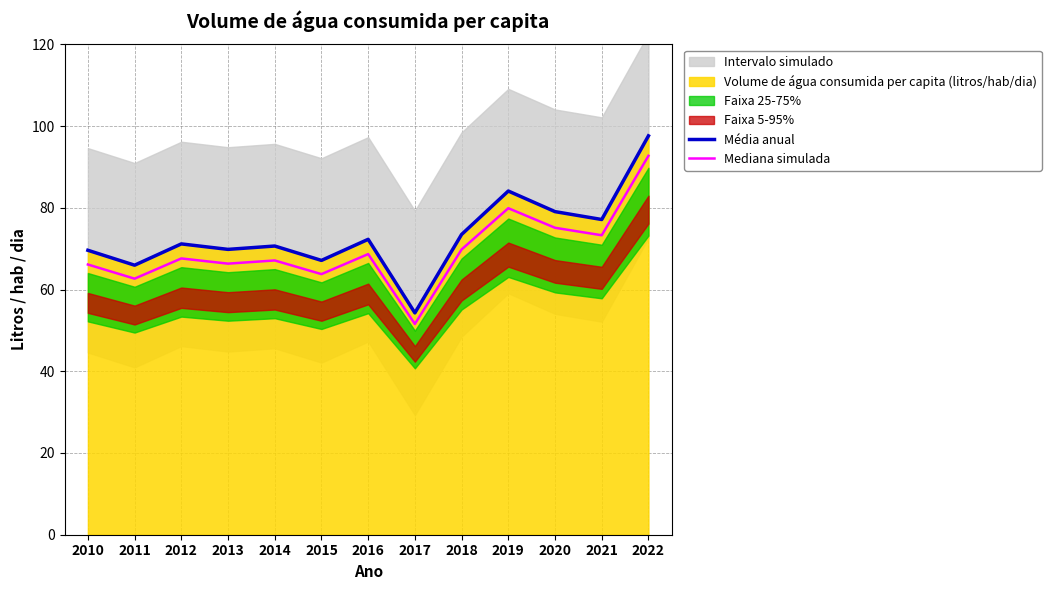

At how many categories does at least one series exceed 66?

11